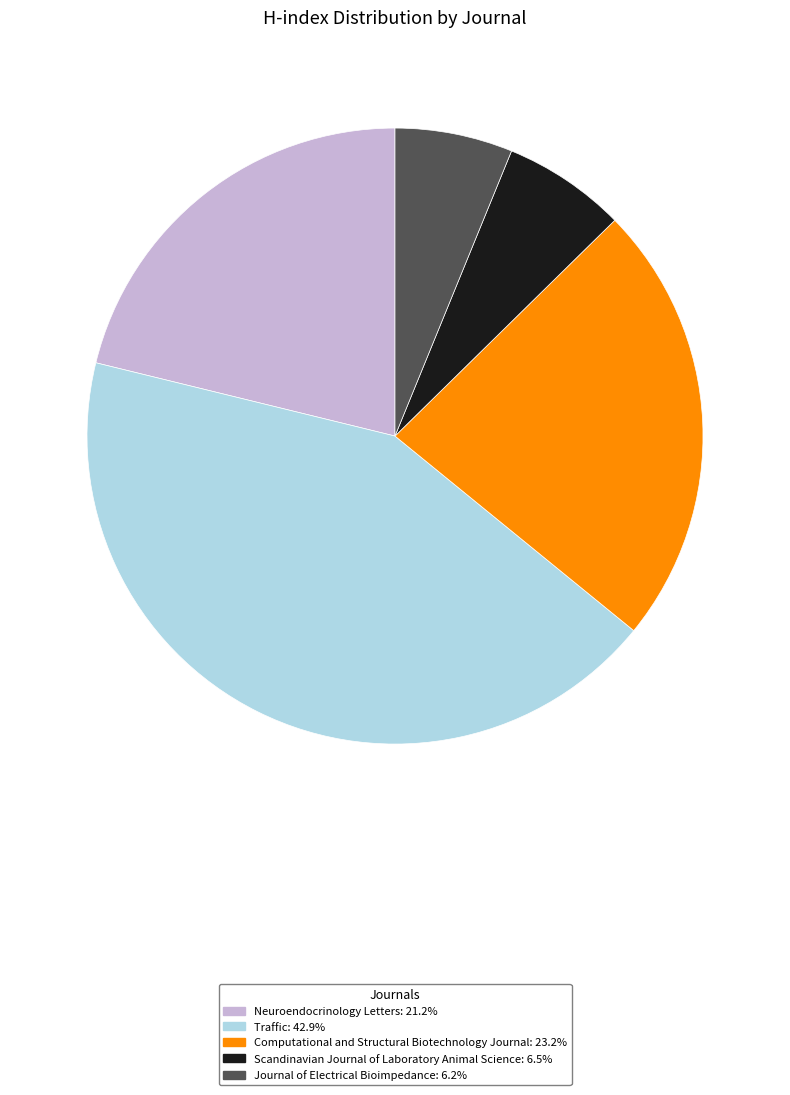

Combined, do Neuroendocrinology Letters: 21.2% and Scandinavian Journal of Laboratory Animal Science: 6.5% account for over 50%?

No